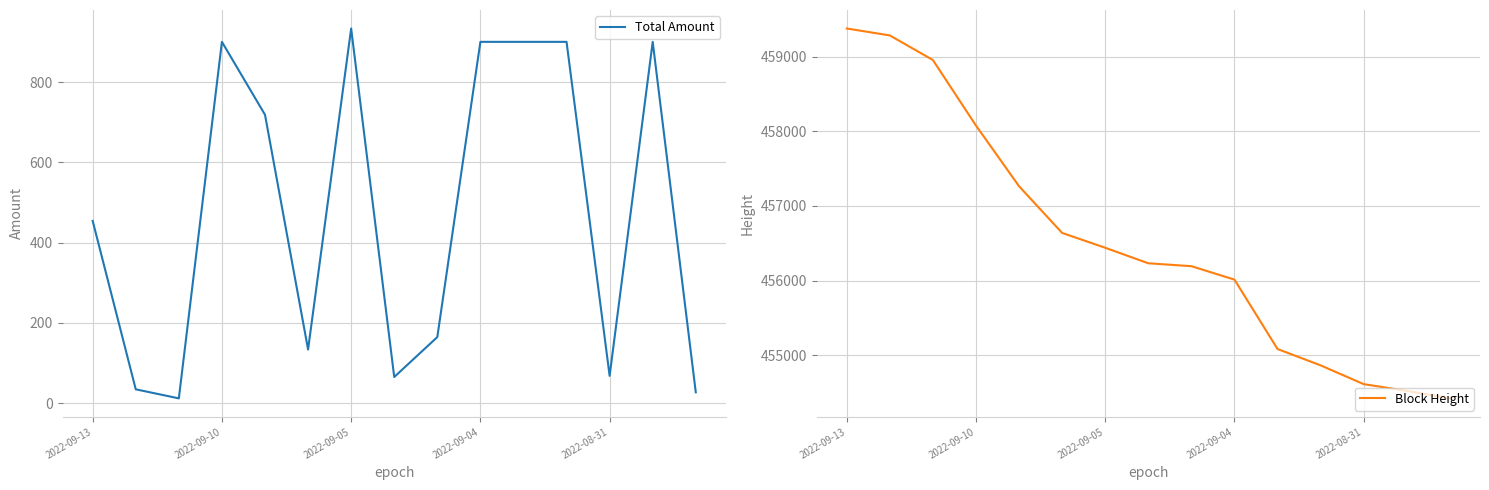

At which label does Total Amount reach its peak?

2022-09-05